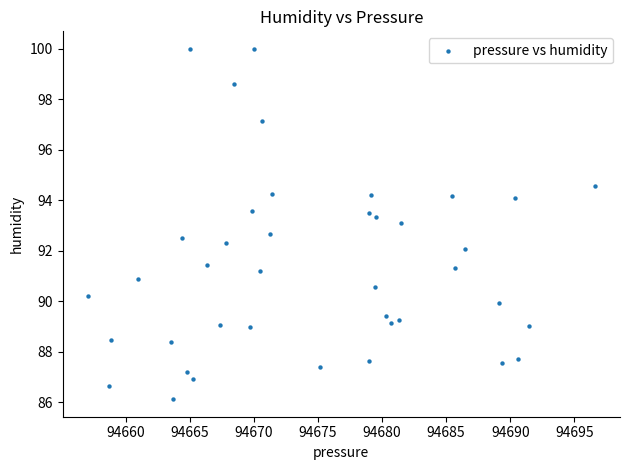

What is the range of Y values (max minus min)?

13.9